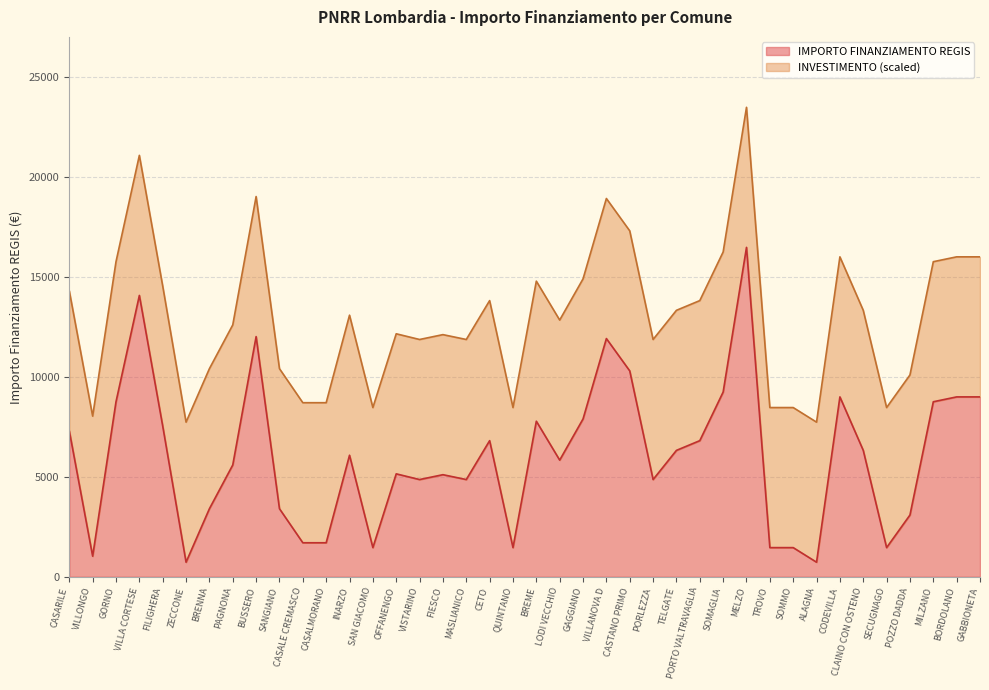

Which has a higher value, TROVO or MELZO?

MELZO